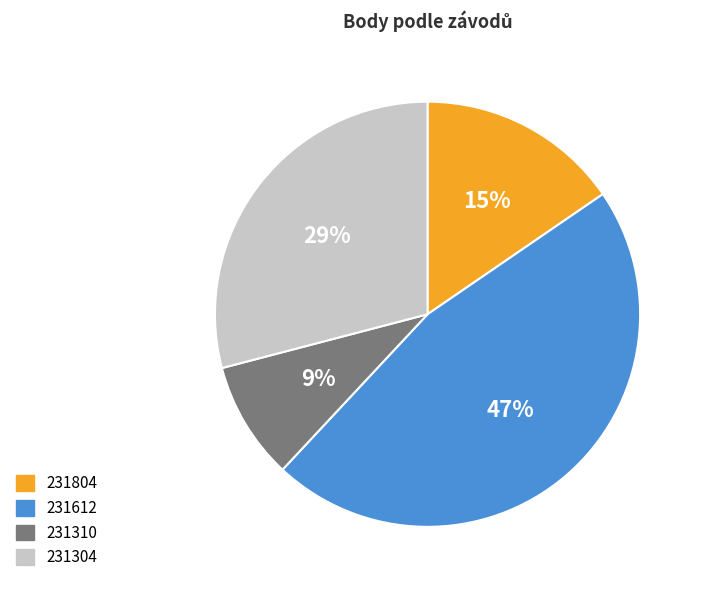

Count the number of slices in the pie.

4